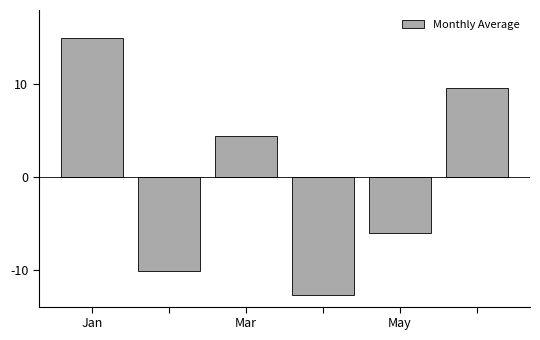

Are the bars horizontal?

No